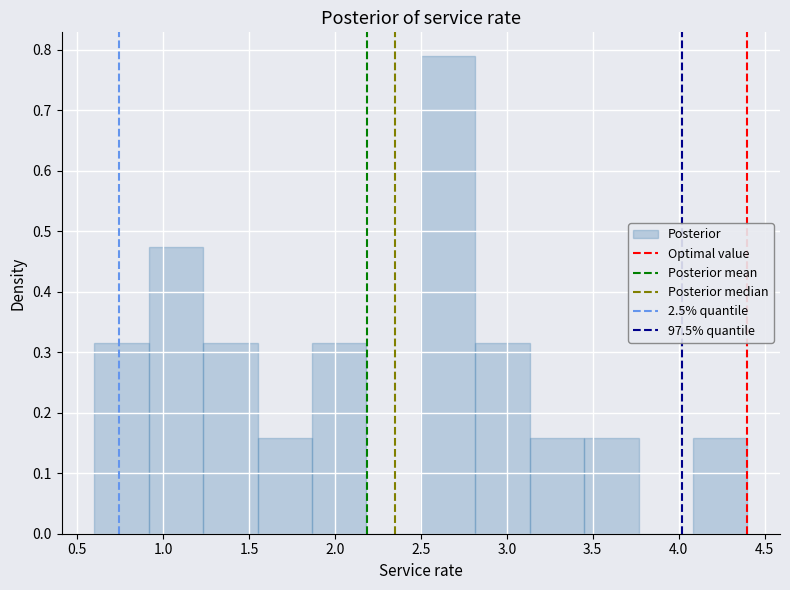

What is the height of the bar covering 3.45 to 3.75 on the x-axis? Neither the bar edges nor the heights are printed on the chart, so give them approximately, as read against the axes.

0.16